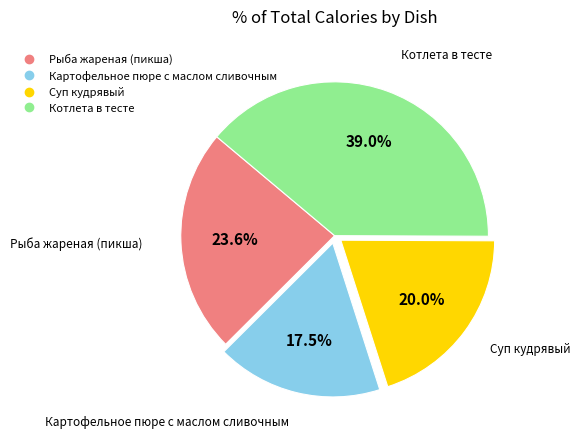

Does Рыба жареная (пикша) represent more than half of the total?

No